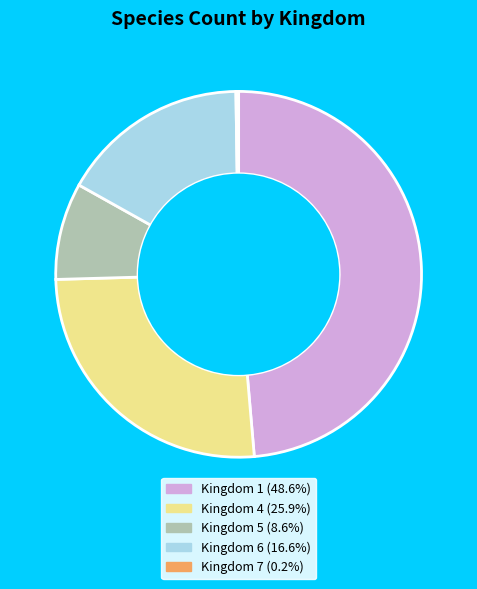

Does any single category account for the majority?

No